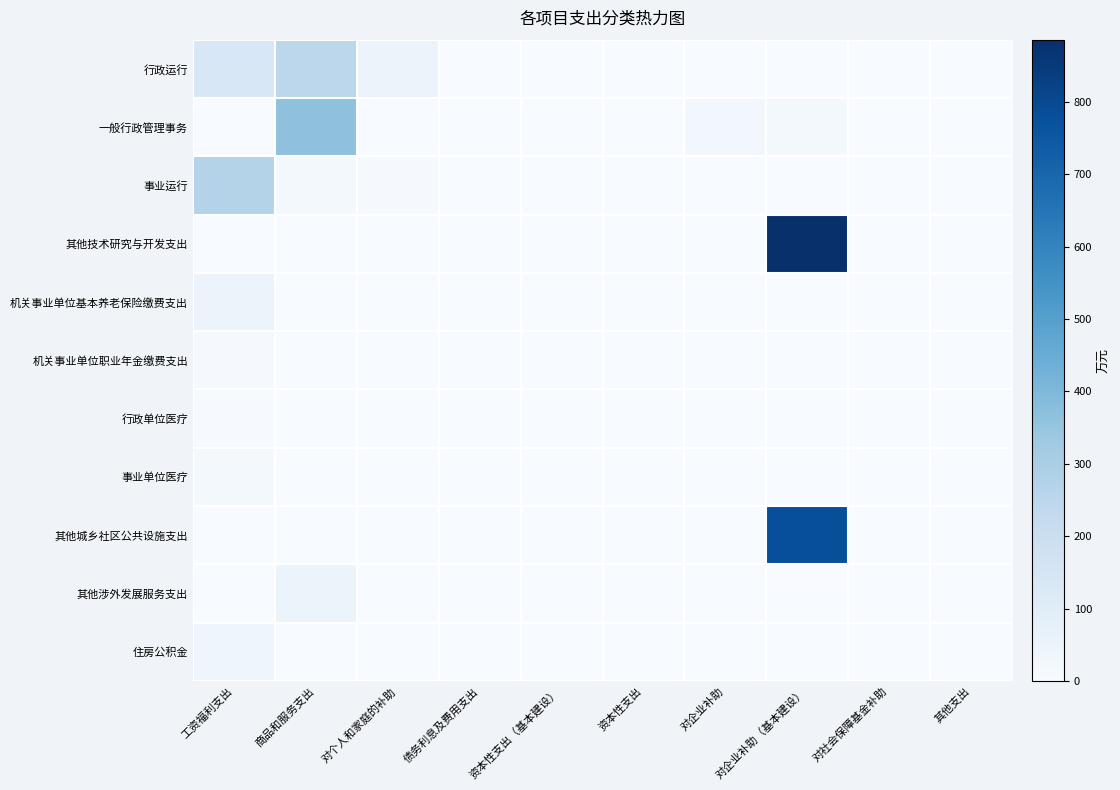

Reading left to right, transcribe all the data shown in this chart.

行政运行: 工资福利支出=136.9	商品和服务支出=247.7	对个人和家庭的补助=51.6	债务利息及费用支出=0.0	资本性支出（基本建设）=0.0	资本性支出=0.0	对企业补助=0.0	对企业补助（基本建设）=0.0	对社会保障基金补助=0.0	其他支出=0.0
一般行政管理事务: 工资福利支出=0.0	商品和服务支出=365.0	对个人和家庭的补助=0.0	债务利息及费用支出=0.0	资本性支出（基本建设）=0.0	资本性支出=0.0	对企业补助=23.4	对企业补助（基本建设）=19.7	对社会保障基金补助=0.0	其他支出=0.0
事业运行: 工资福利支出=271.7	商品和服务支出=14.8	对个人和家庭的补助=8.9	债务利息及费用支出=0.0	资本性支出（基本建设）=0.0	资本性支出=0.0	对企业补助=0.0	对企业补助（基本建设）=0.0	对社会保障基金补助=0.0	其他支出=0.0
其他技术研究与开发支出: 工资福利支出=0.0	商品和服务支出=0.0	对个人和家庭的补助=0.0	债务利息及费用支出=0.0	资本性支出（基本建设）=0.0	资本性支出=0.0	对企业补助=0.0	对企业补助（基本建设）=885.9	对社会保障基金补助=0.0	其他支出=0.0
机关事业单位基本养老保险缴费支出: 工资福利支出=51.4	商品和服务支出=0.0	对个人和家庭的补助=0.0	债务利息及费用支出=0.0	资本性支出（基本建设）=0.0	资本性支出=0.0	对企业补助=0.0	对企业补助（基本建设）=0.0	对社会保障基金补助=0.0	其他支出=0.0
机关事业单位职业年金缴费支出: 工资福利支出=8.2	商品和服务支出=0.0	对个人和家庭的补助=0.0	债务利息及费用支出=0.0	资本性支出（基本建设）=0.0	资本性支出=0.0	对企业补助=0.0	对企业补助（基本建设）=0.0	对社会保障基金补助=0.0	其他支出=0.0
行政单位医疗: 工资福利支出=4.9	商品和服务支出=0.0	对个人和家庭的补助=0.0	债务利息及费用支出=0.0	资本性支出（基本建设）=0.0	资本性支出=0.0	对企业补助=0.0	对企业补助（基本建设）=0.0	对社会保障基金补助=0.0	其他支出=0.0
事业单位医疗: 工资福利支出=17.6	商品和服务支出=0.0	对个人和家庭的补助=0.0	债务利息及费用支出=0.0	资本性支出（基本建设）=0.0	资本性支出=0.0	对企业补助=0.0	对企业补助（基本建设）=0.0	对社会保障基金补助=0.0	其他支出=0.0
其他城乡社区公共设施支出: 工资福利支出=0.0	商品和服务支出=0.0	对个人和家庭的补助=0.0	债务利息及费用支出=0.0	资本性支出（基本建设）=0.0	资本性支出=0.0	对企业补助=0.0	对企业补助（基本建设）=781.1	对社会保障基金补助=0.0	其他支出=0.0
其他涉外发展服务支出: 工资福利支出=0.0	商品和服务支出=53.0	对个人和家庭的补助=0.0	债务利息及费用支出=0.0	资本性支出（基本建设）=0.0	资本性支出=0.0	对企业补助=0.0	对企业补助（基本建设）=0.0	对社会保障基金补助=0.0	其他支出=0.0
住房公积金: 工资福利支出=37.1	商品和服务支出=0.0	对个人和家庭的补助=0.0	债务利息及费用支出=0.0	资本性支出（基本建设）=0.0	资本性支出=0.0	对企业补助=0.0	对企业补助（基本建设）=0.0	对社会保障基金补助=0.0	其他支出=0.0